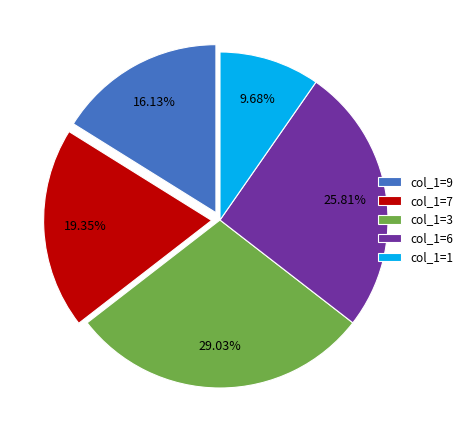

Does col_1=7 represent more than half of the total?

No